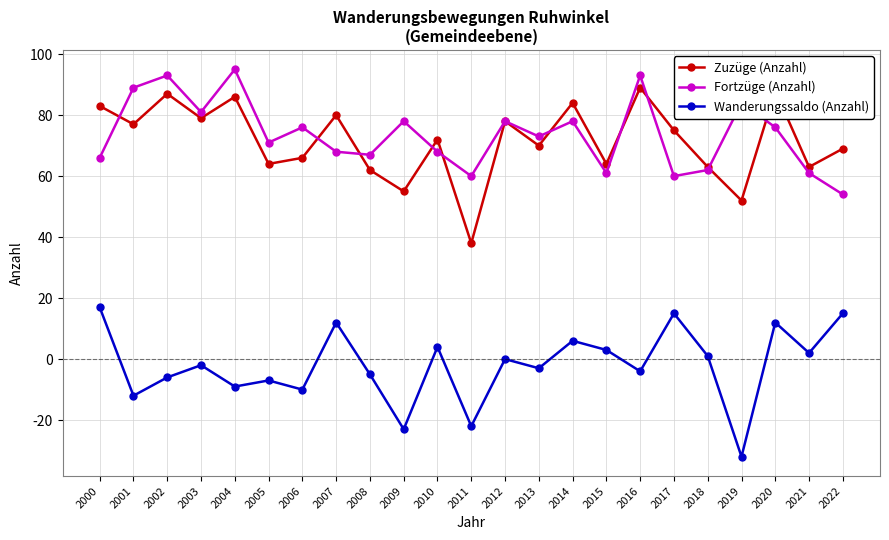

Where is the first local maximum for Wanderungssaldo (Anzahl)?

2003